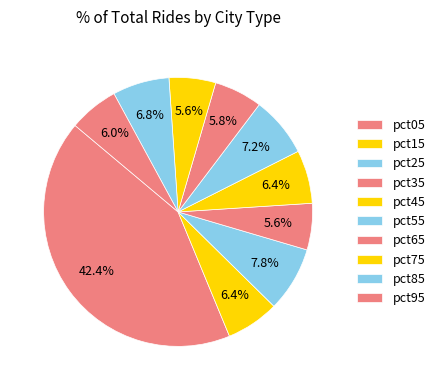

Do pct85 and pct95 together represent more than half of the pie?

No